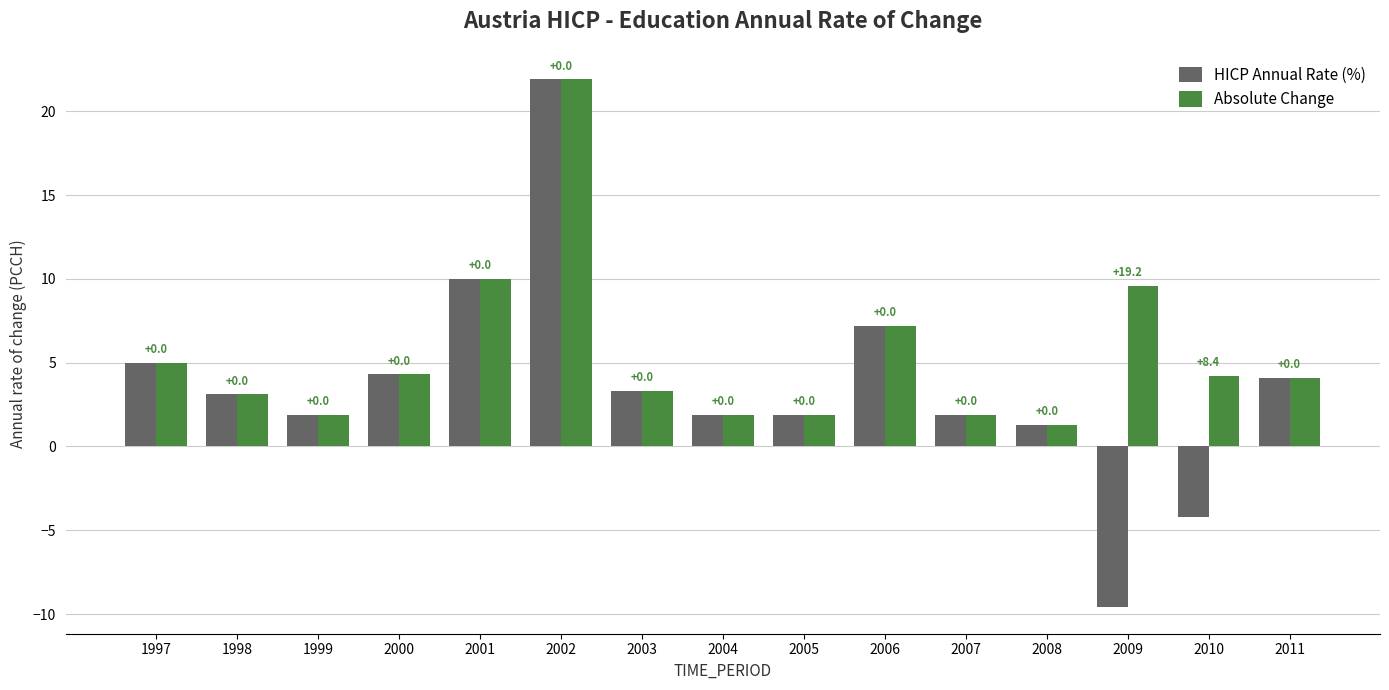

What are all the series names shown in the legend?

HICP Annual Rate (%), Absolute Change